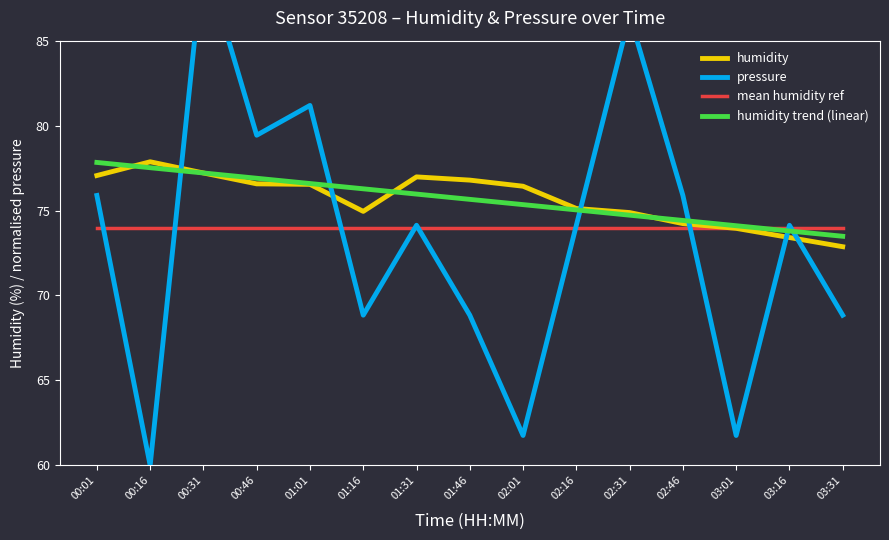

Between 01:16 and 02:46, which is larger?

01:16